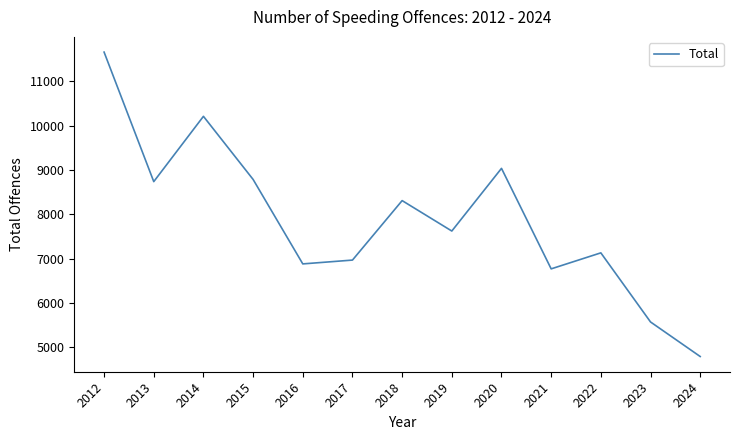

What is the sum of the values at 2015 and 2012?

20441